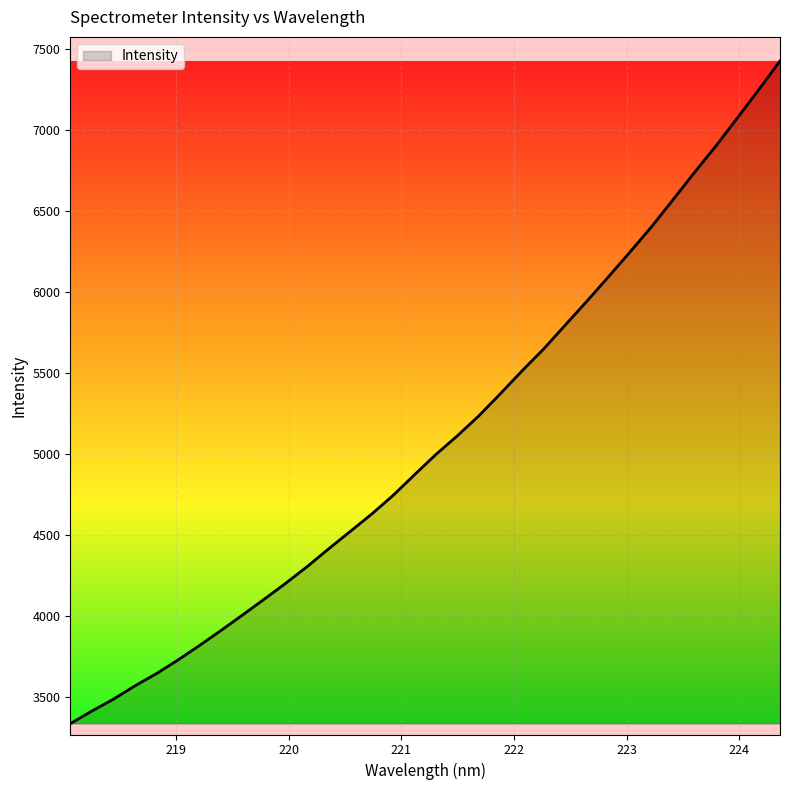

What is the greatest value displayed?

7423.6